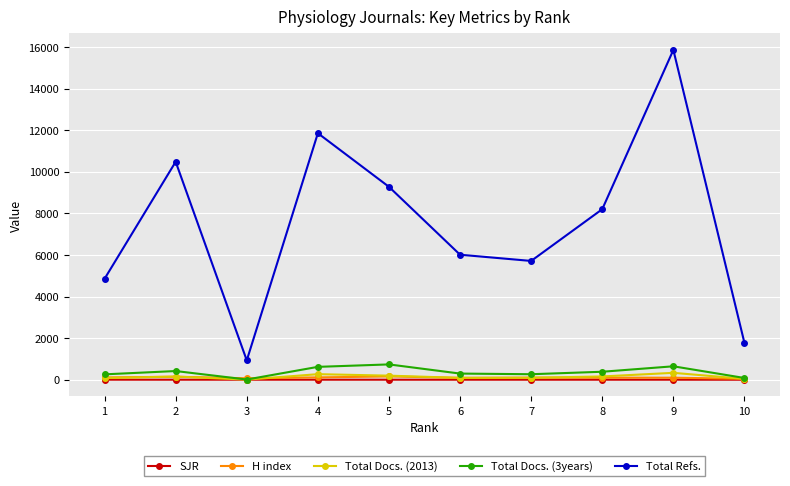

True or false: SJR and Total Refs. cross at least once.

False